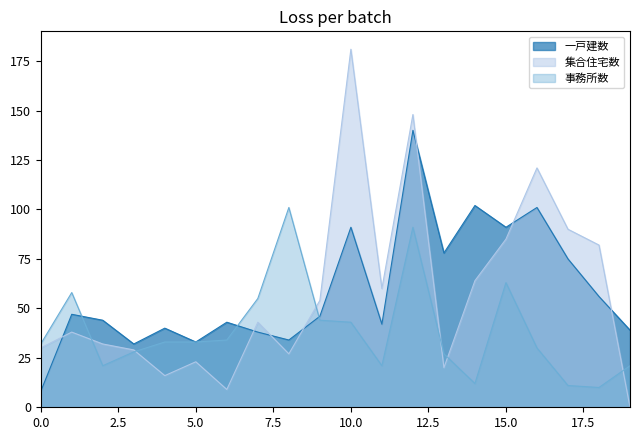

What is the difference between the maximum and minimum values in the 事務所数 series?

91